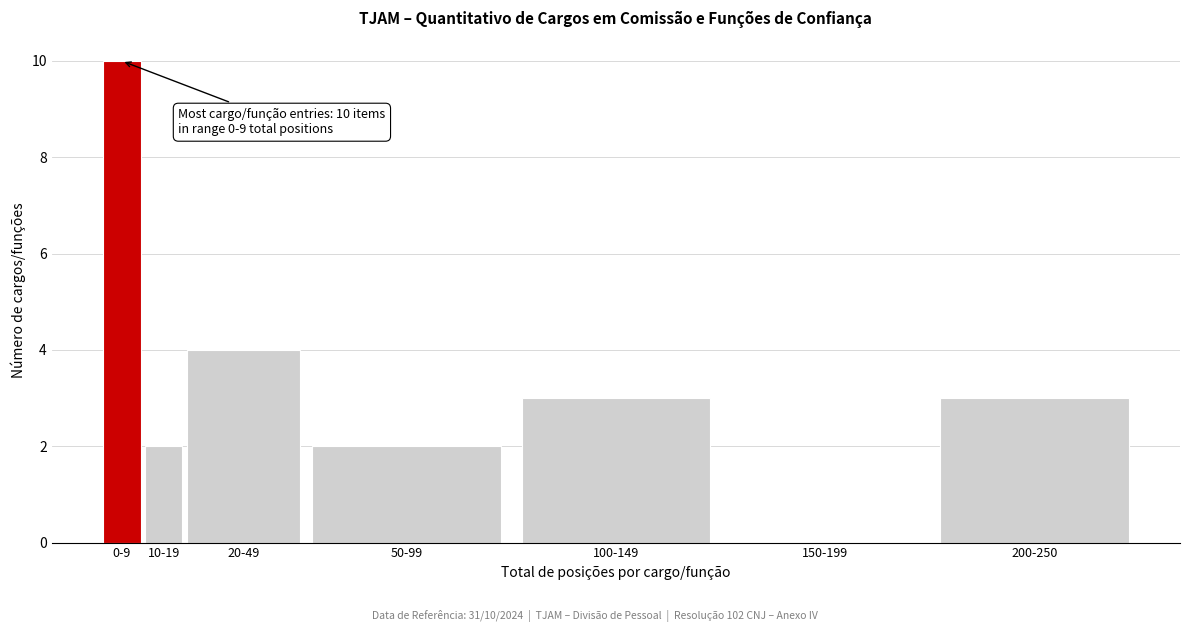

Reading left to right, transcribe all the data shown in this chart.

0-9=10	10-19=2	20-49=4	50-99=2	100-149=3	150-199=0	200-250=3